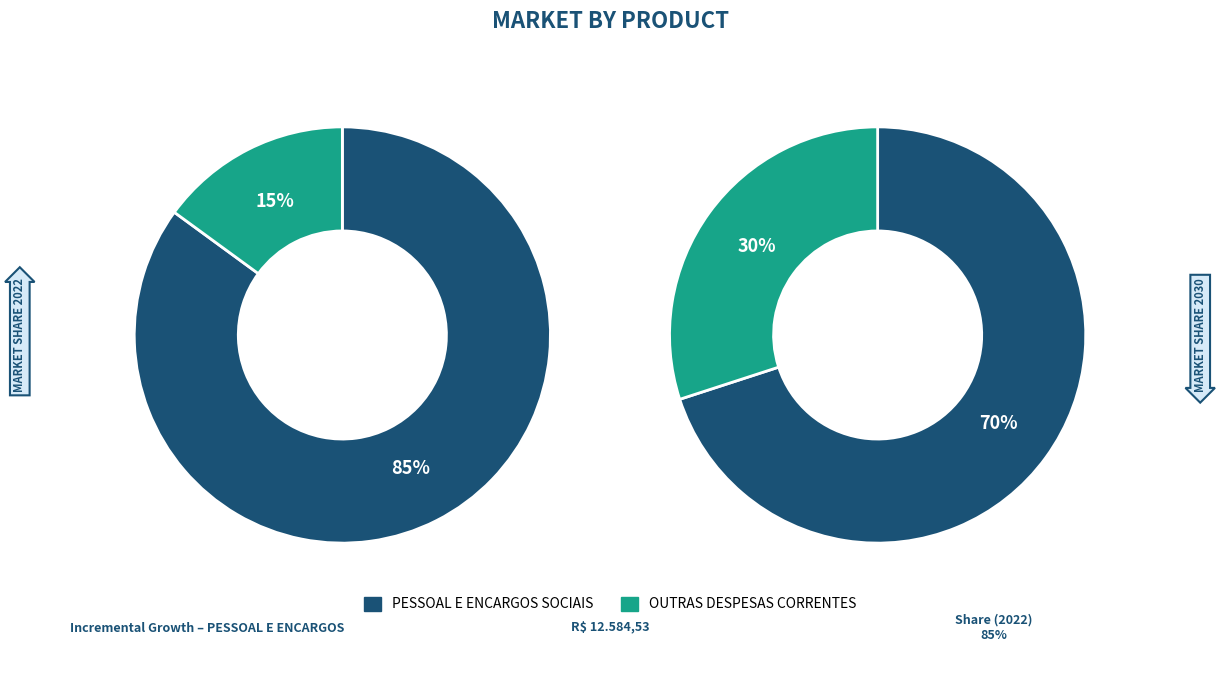

Rank the categories by value from lowest to highest.

OUTRAS DESPESAS CORRENTES, PESSOAL E ENCARGOS SOCIAIS